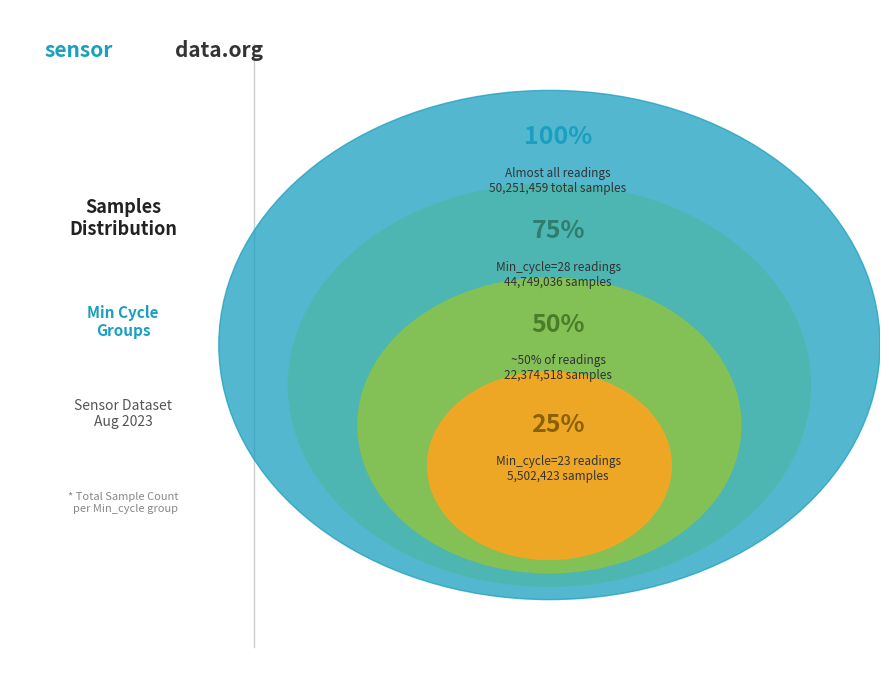

Is there any slice that represents more than half of the pie?

No